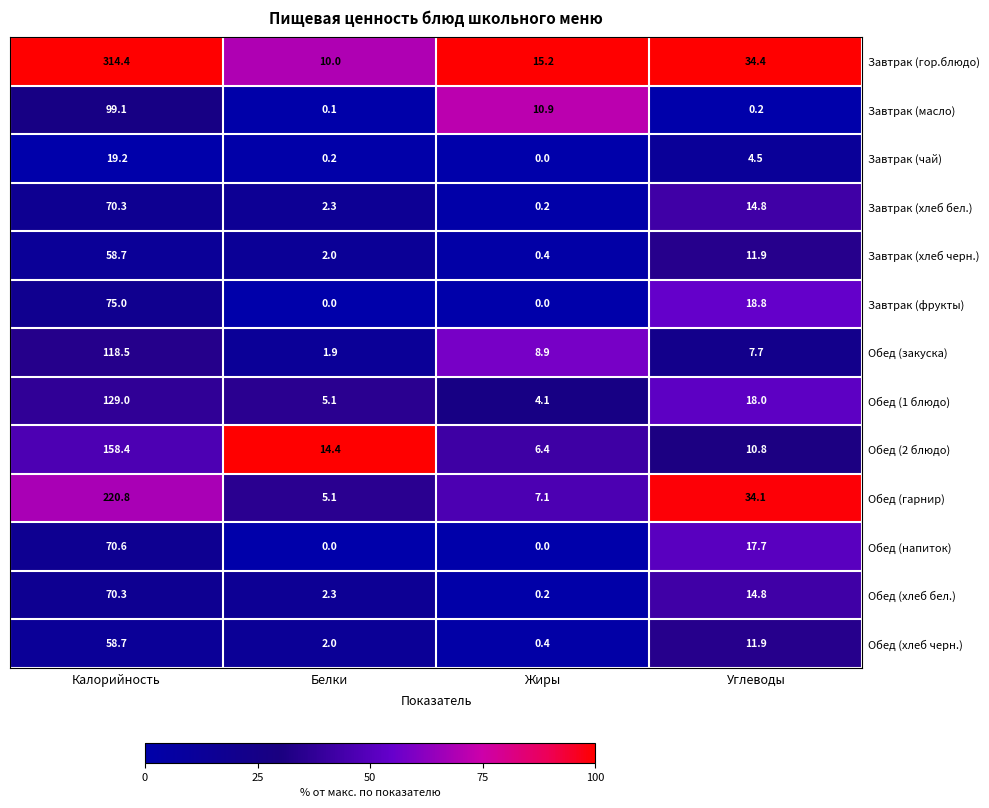

What is the sum of the Обед (хлеб черн.) values at Белки and Жиры?

2.4